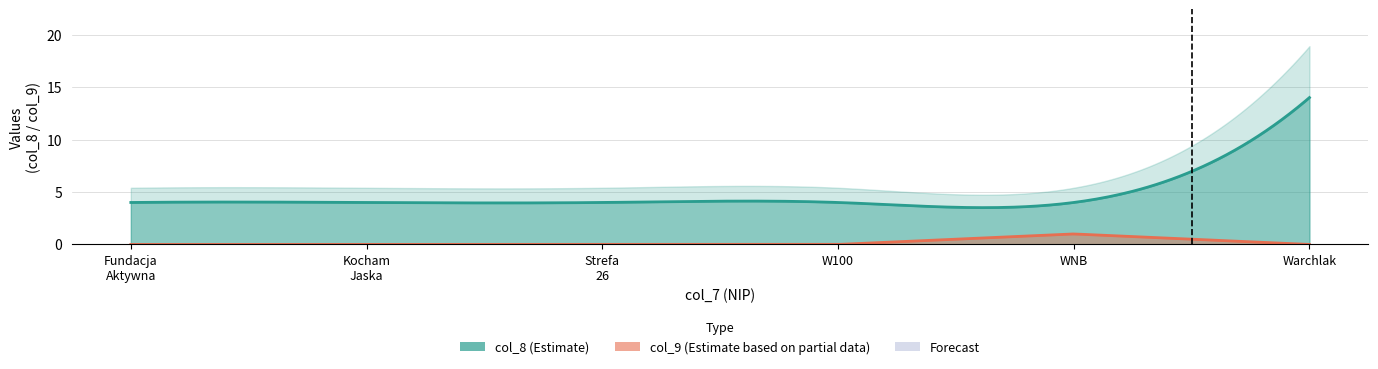

Reading right to left, transcribe all the data shown in this chart.

col_8: 14	4	4	4	4	4
col_9: 0	1	0	0	0	0